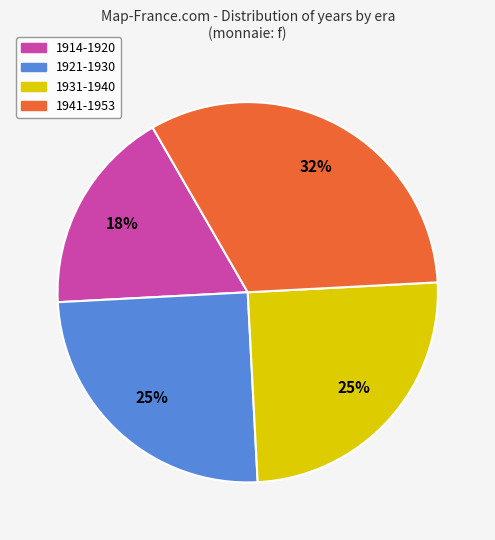

What is the largest slice in the pie chart?

1941-1953